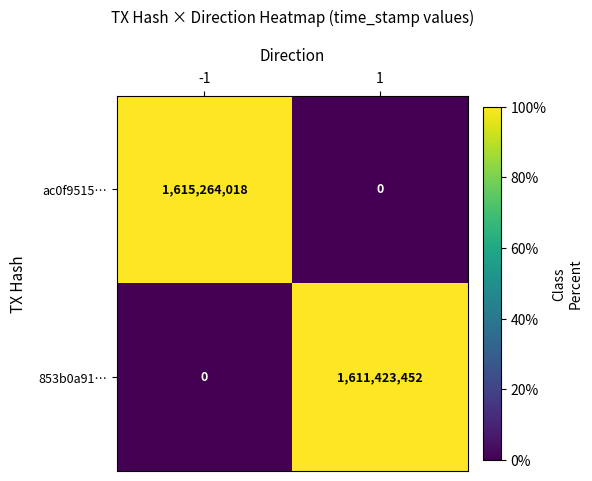

What is the average value of the 853b0a91… series?

805711726